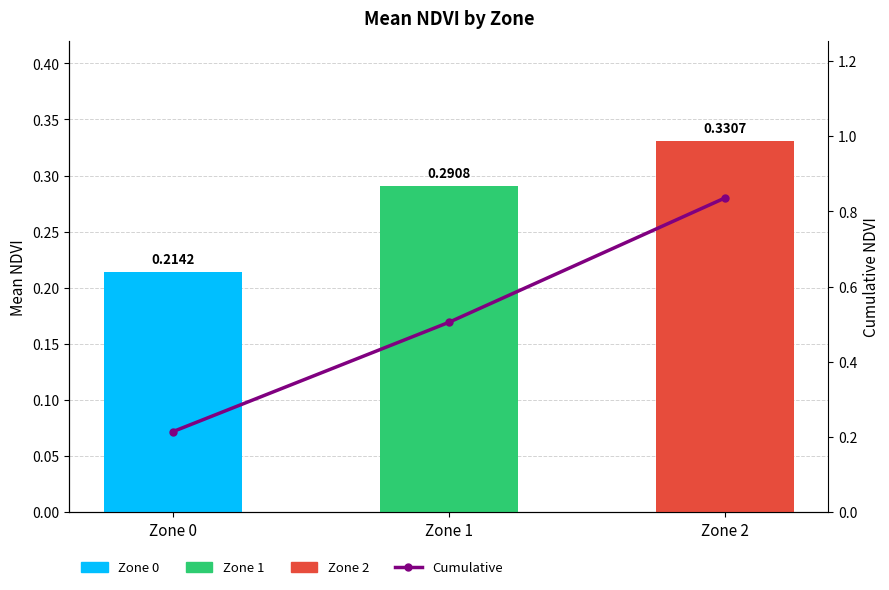

Reading left to right, list all the values displayed in this chart.

Mean NDVI: Zone 0=0.2	Zone 1=0.3	Zone 2=0.3
Cumulative NDVI: Zone 0=0.2	Zone 1=0.5	Zone 2=0.8